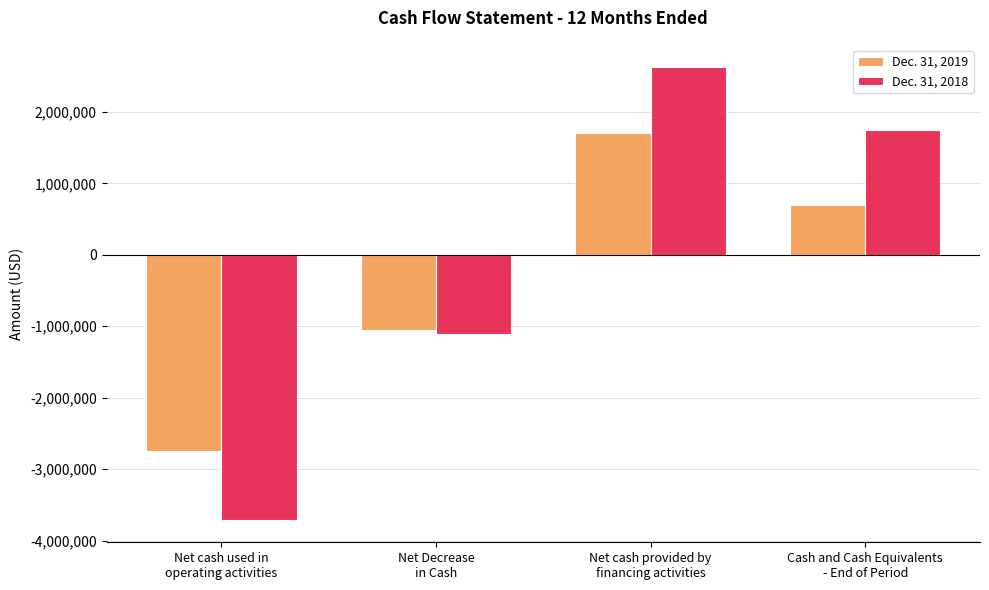

What is the label of the 3rd bar from the right?

Net Decrease
in Cash